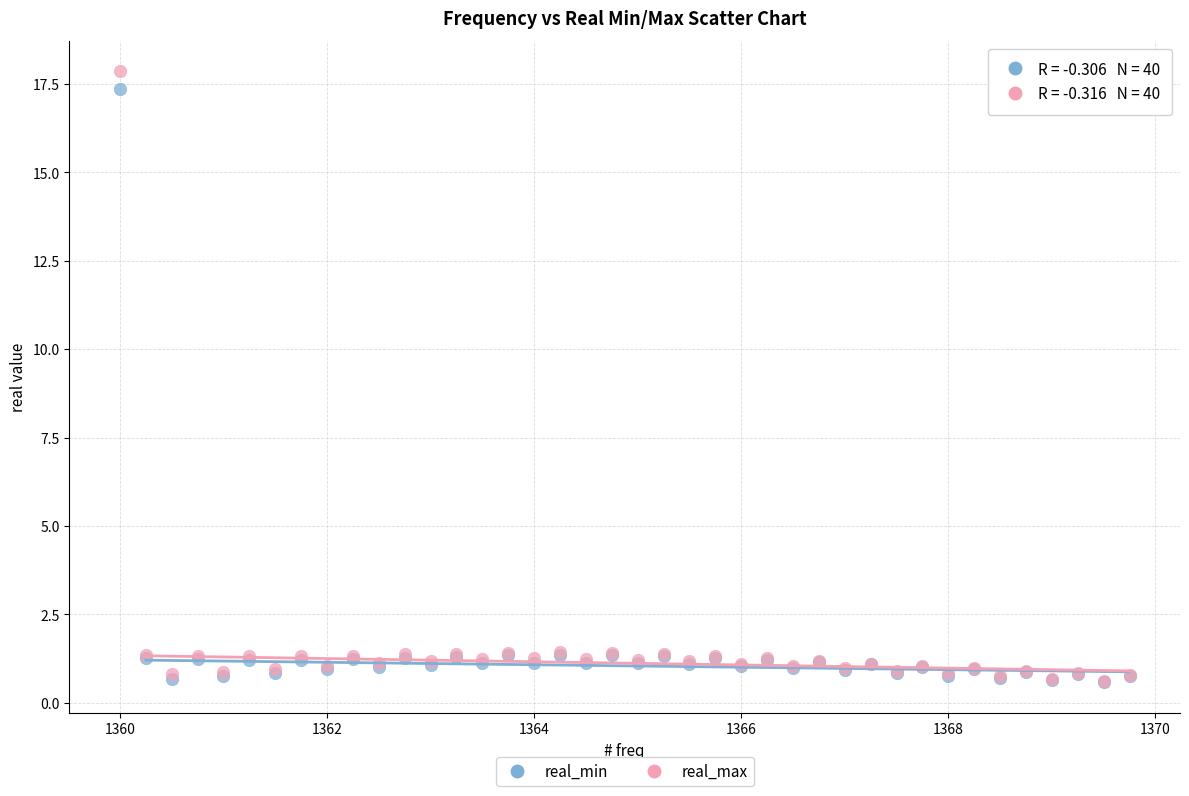

Which series has the largest Y range (max minus min)?

real_max